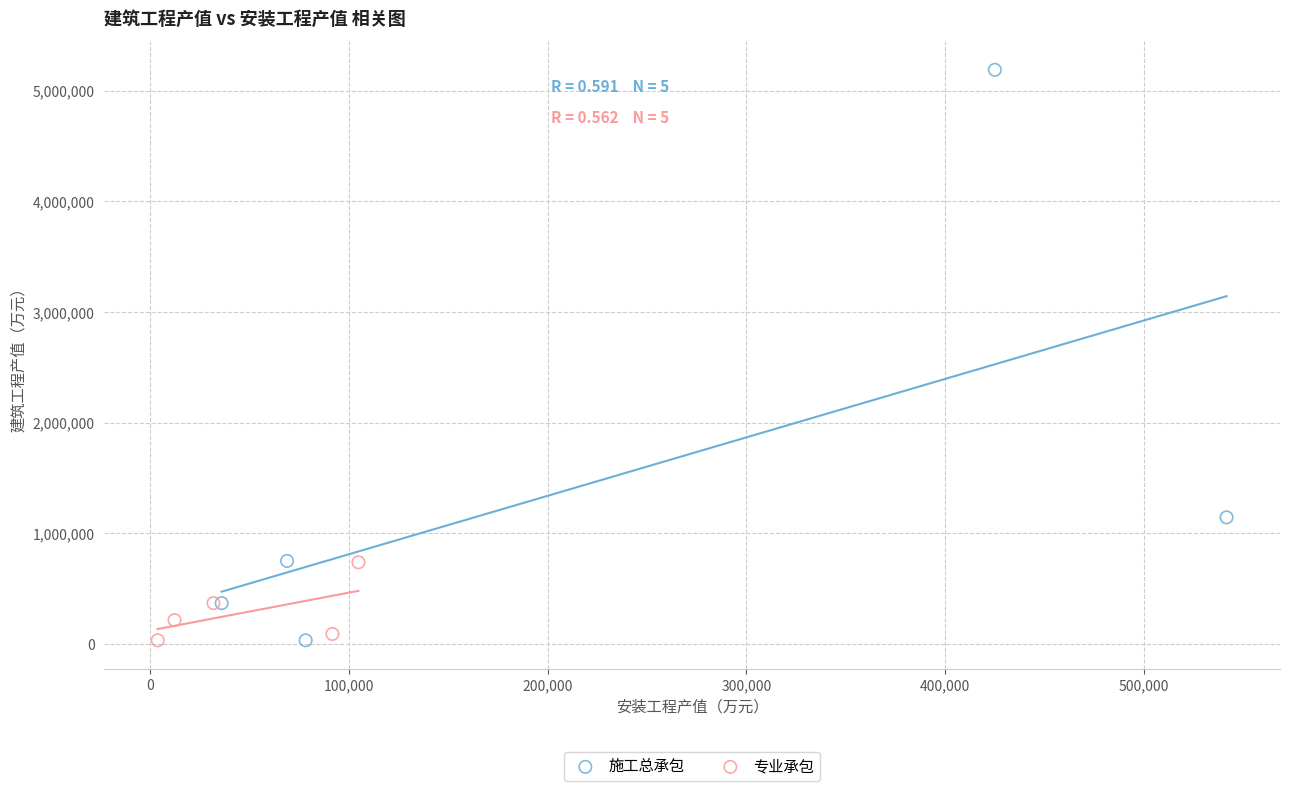

Which series contains the highest Y value?

施工总承包